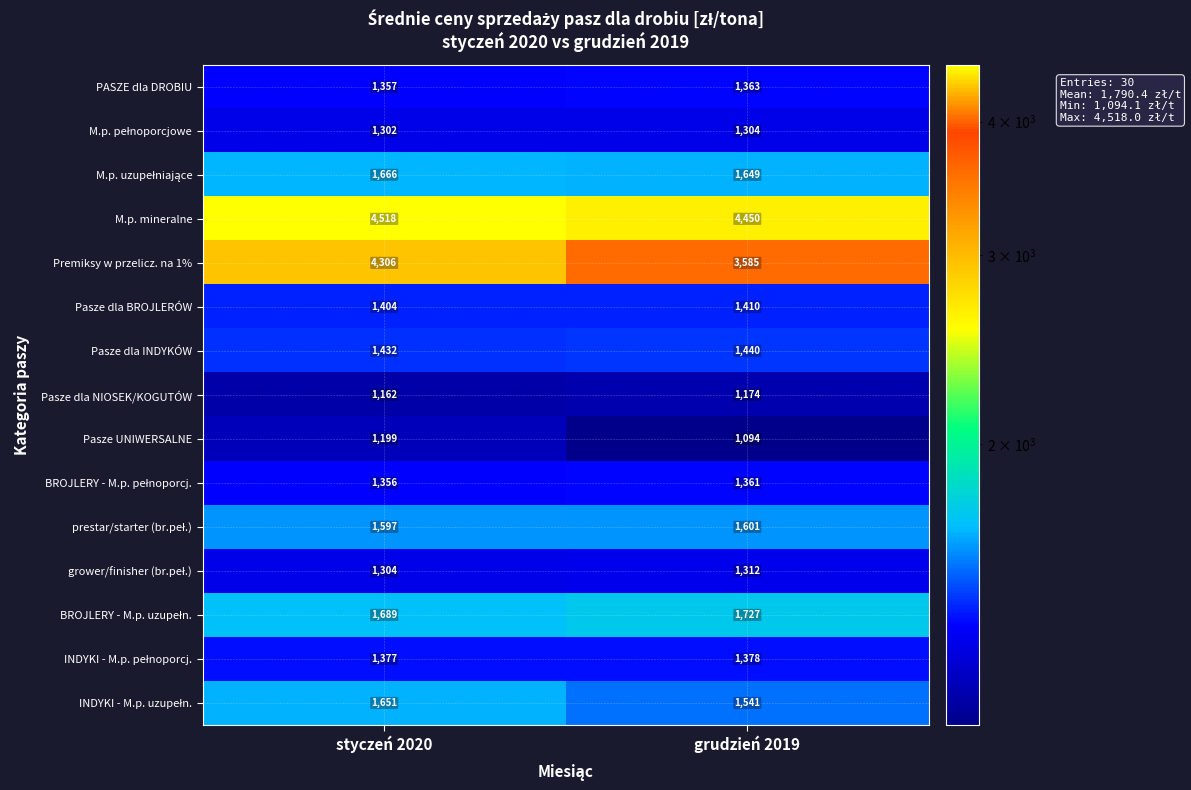

What is the difference between the Premiksy w przelicz. na 1% values at grudzień 2019 and styczeń 2020?

721